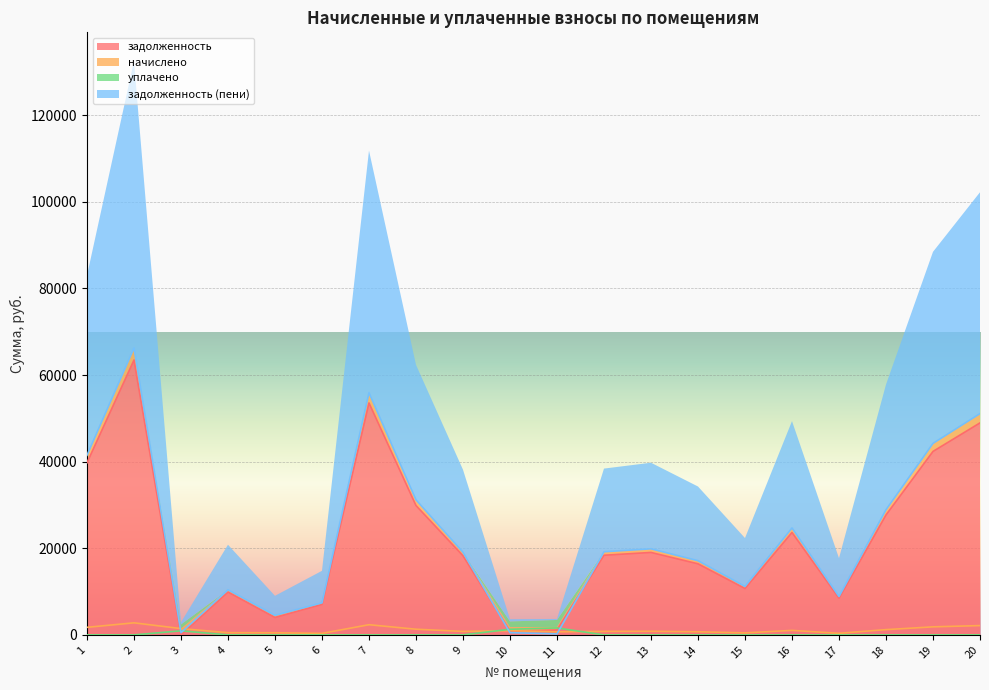

Reading left to right, transcribe all the data shown in this chart.

задолженность: 39744.6	63478.2	0.1	9898.4	4018.9	7046.1	53572.5	29879.4	18275.4	840.5	1138.0	18396.6	19043.5	16415.3	10714.5	23652.8	8490.7	27696.0	42372.6	48963.1
начислено: 1745.8	2788.3	1459.9	513.3	495.5	353.4	2353.2	1312.5	802.7	973.3	705.1	808.1	836.5	721.0	470.6	1039.0	373.0	1216.6	1861.3	2150.7
уплачено: 0.0	0.0	947.6	0.0	0.0	0.0	0.0	0.0	0.0	1300.0	1608.0	0.0	0.0	0.0	0.0	0.0	0.0	0.0	0.0	0.0
задолженность (пени): 41490.4	66266.6	512.4	10411.7	4514.4	7399.5	55925.7	31191.8	19078.1	513.8	235.0	19204.7	19880.0	17136.4	11185.2	24691.7	8863.7	28912.5	44233.9	51113.9